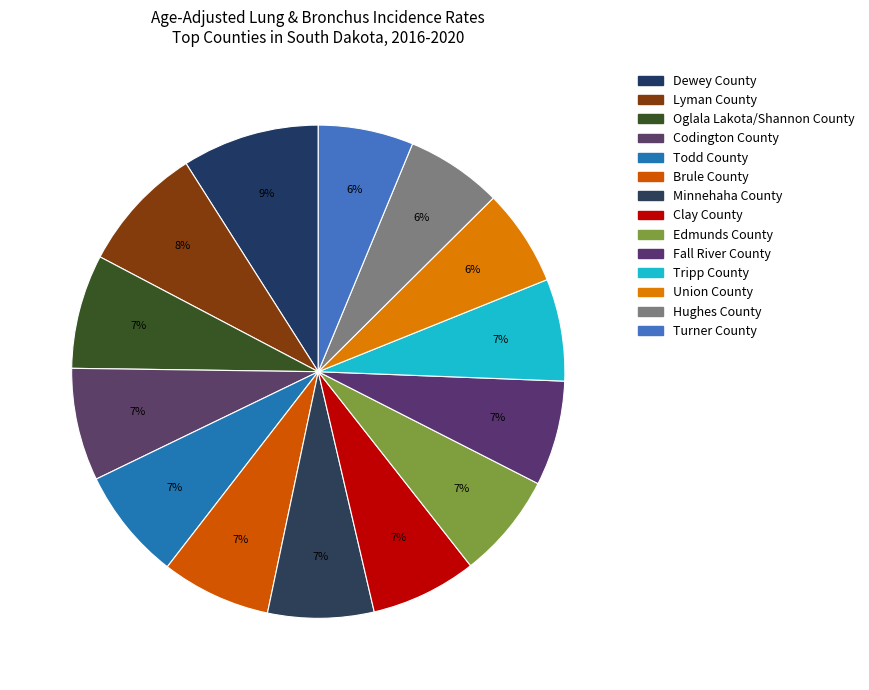

To the nearest percent, what portion does Clay County represent?

7%